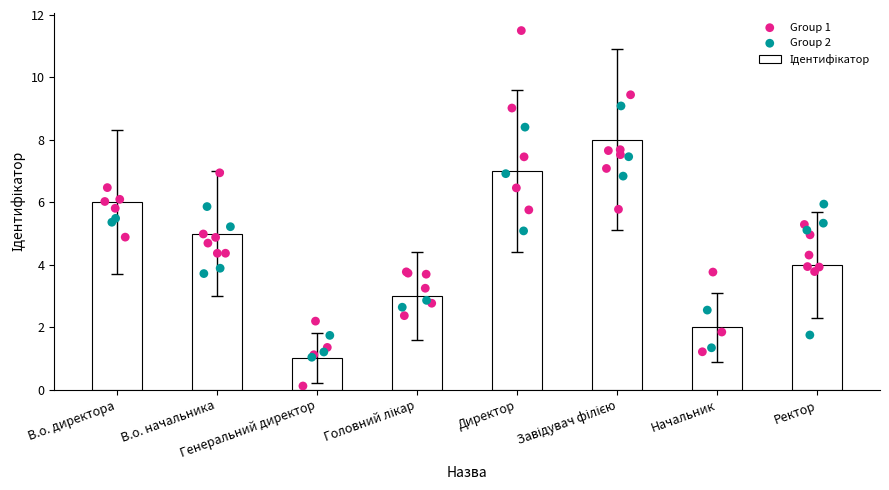

What is the ratio of the value at В.о. начальника to the value at Начальник?

2.5